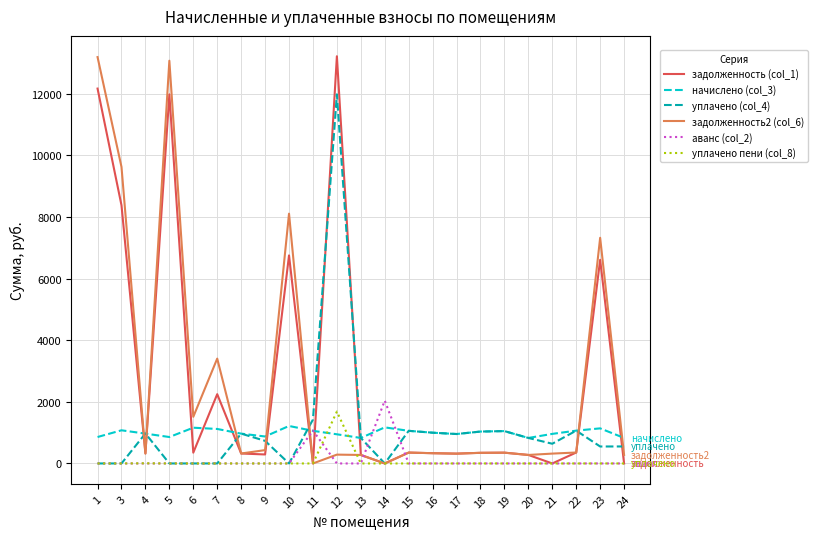

The value of начислено (col_3) at 17 is 954.7. True or false?

True